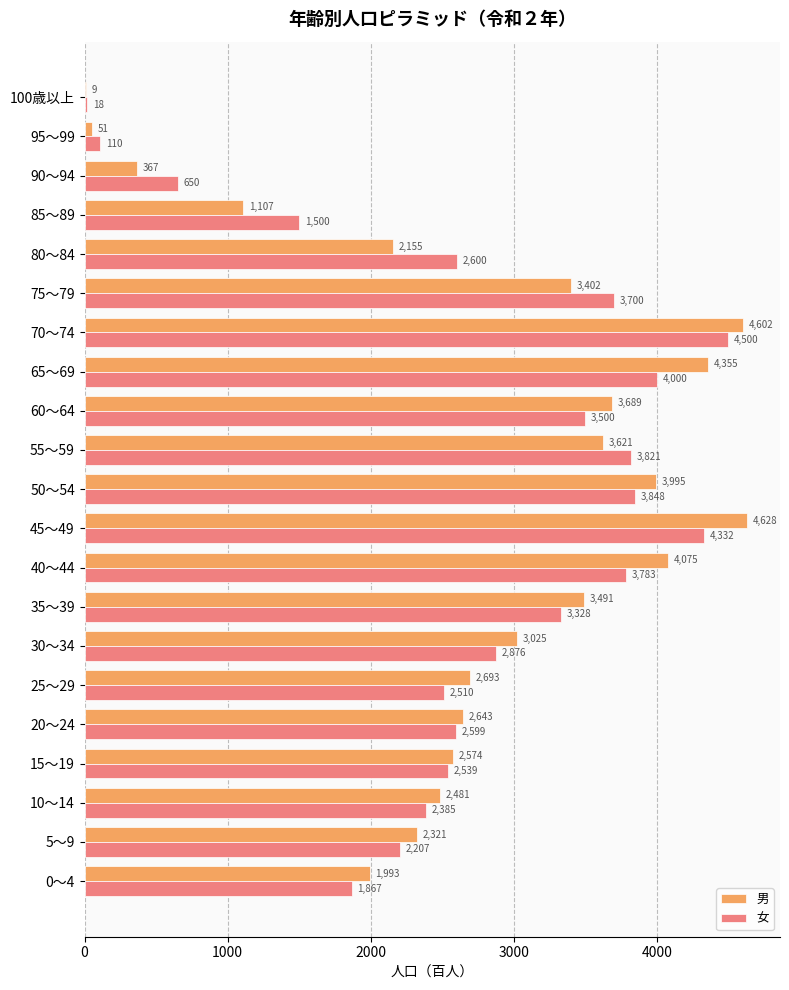

Is the value of 男 at 0～4 greater than the value of 女 at 70～74?

No